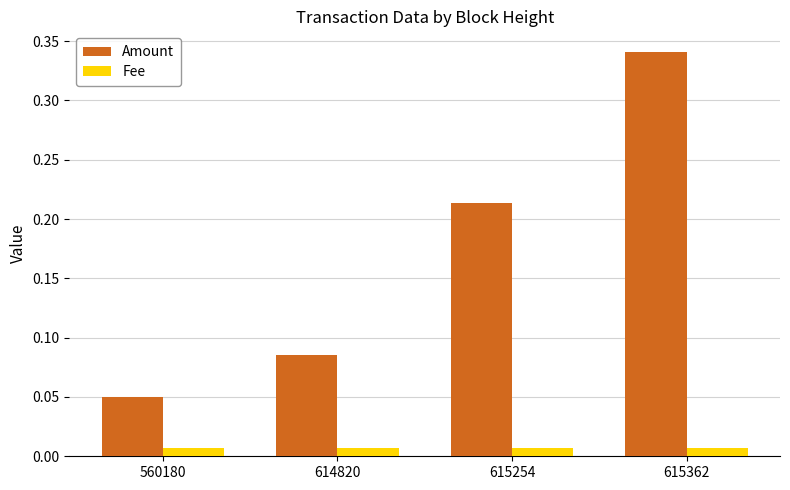

Which series has the largest total across all categories?

Amount